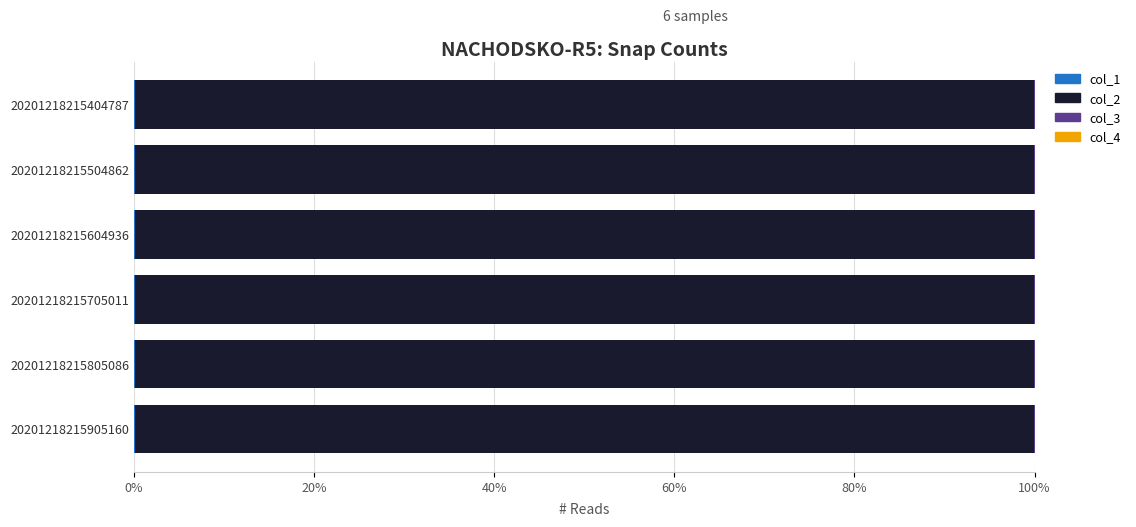

How many data points does each series have?

6